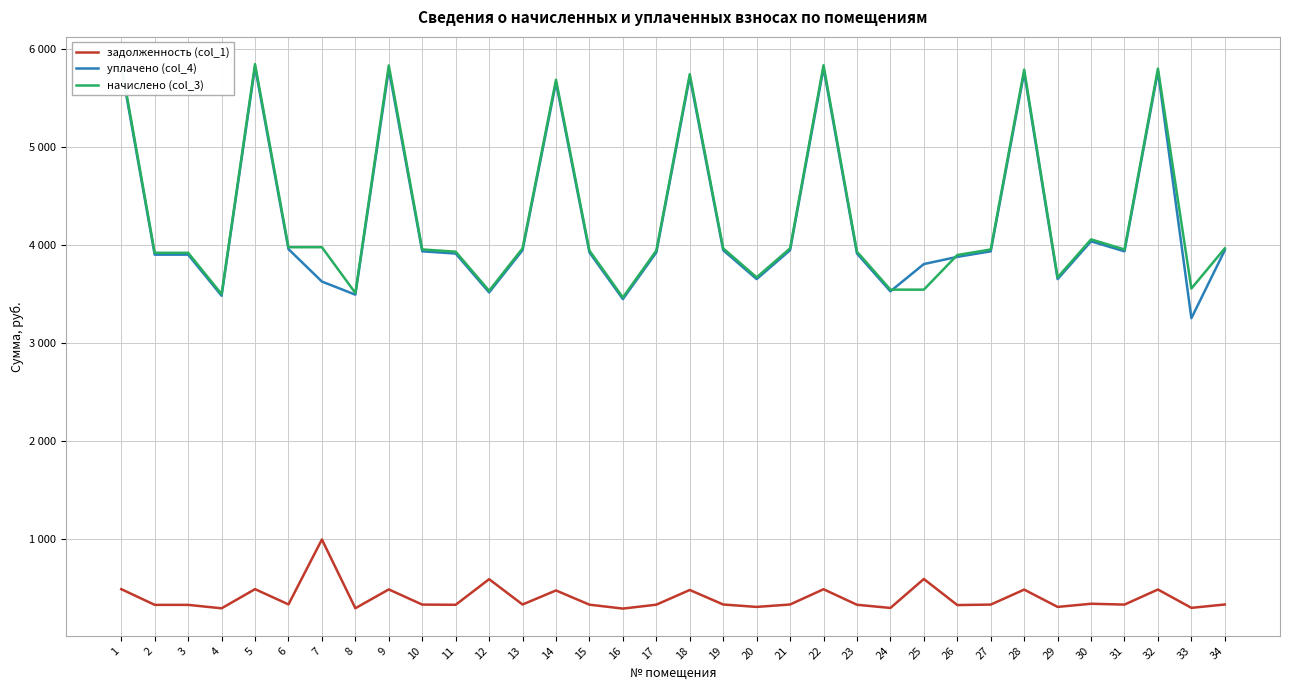

How many data points in начислено (col_3) are less than 3951?

16